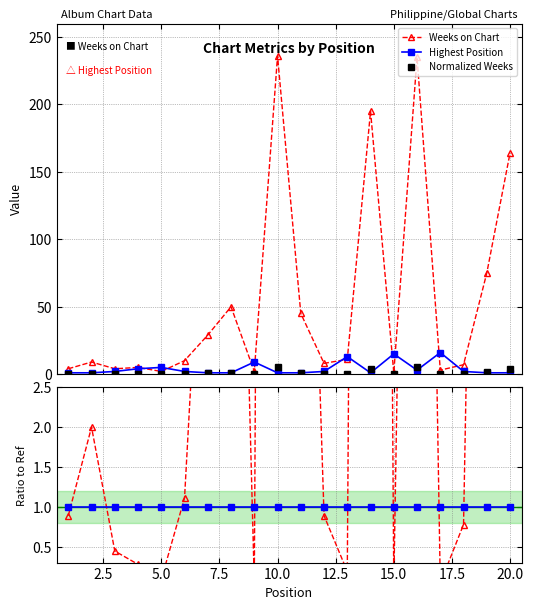

At how many categories does at least one series exceed 210?

2